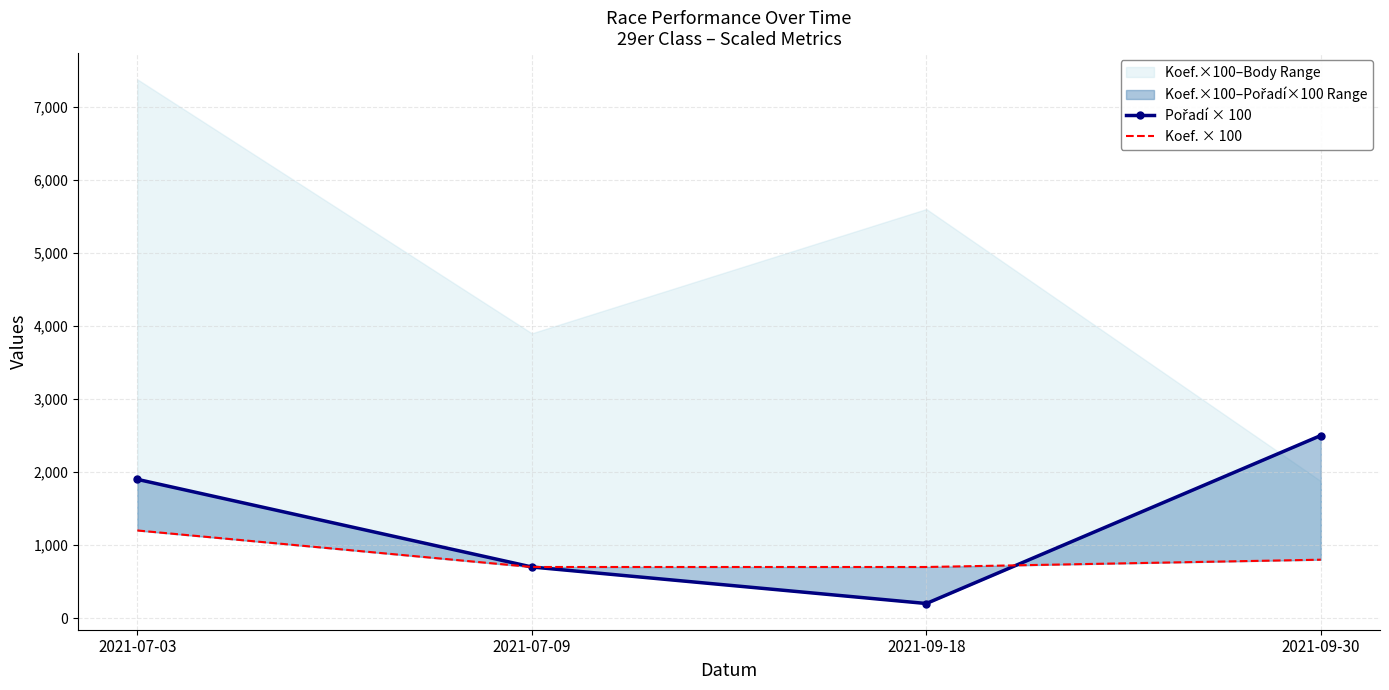

True or false: Koef. × 100 has more than 2 points higher than both neighbors.

False